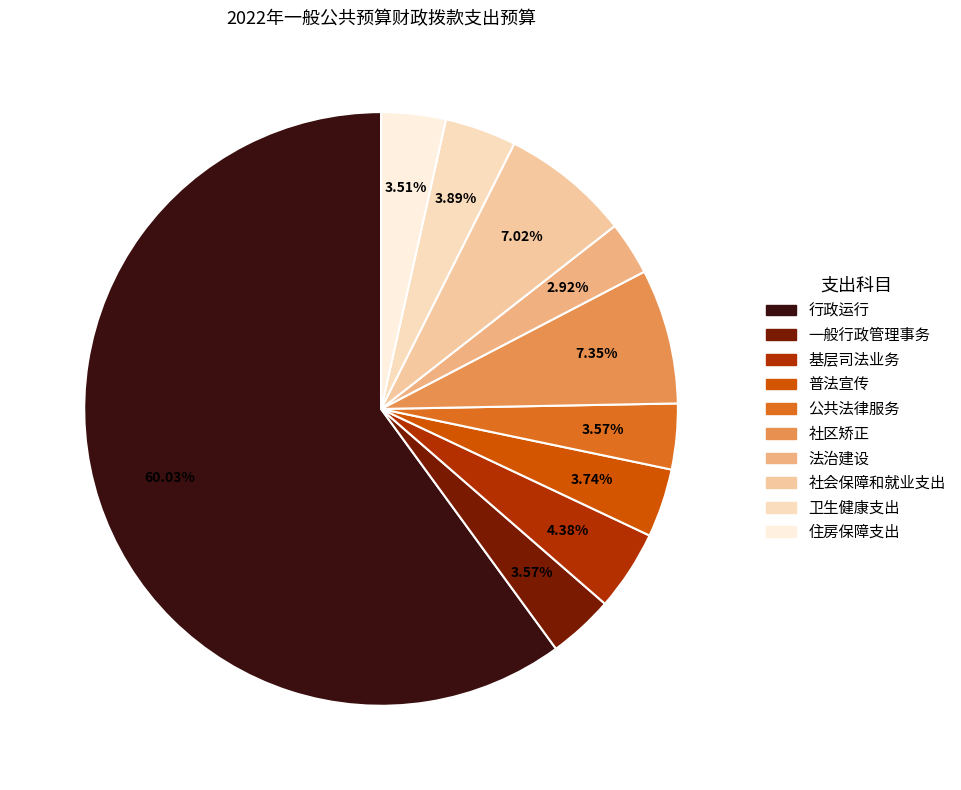

How much of the chart is everything except 社会保障和就业支出?

93.0%